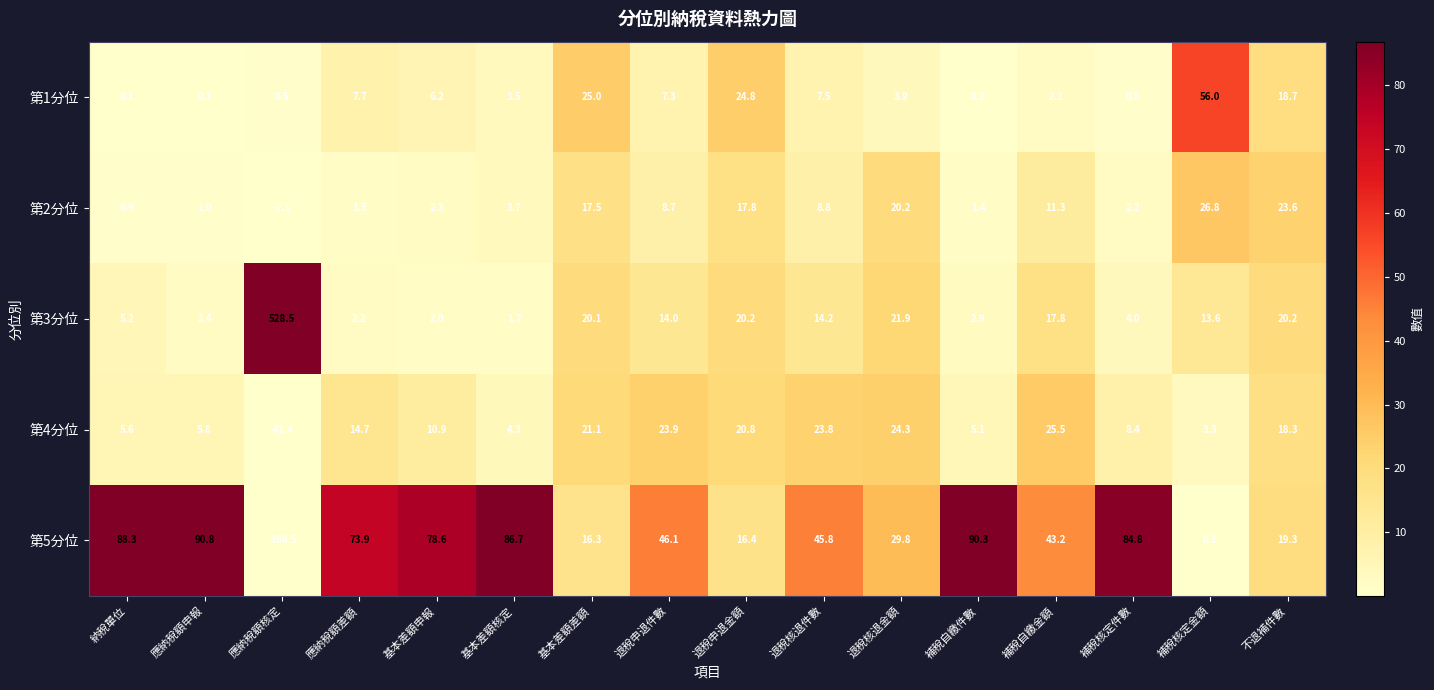

The value of 第5分位 at 退稅申退件數 is 28.5. True or false?

False